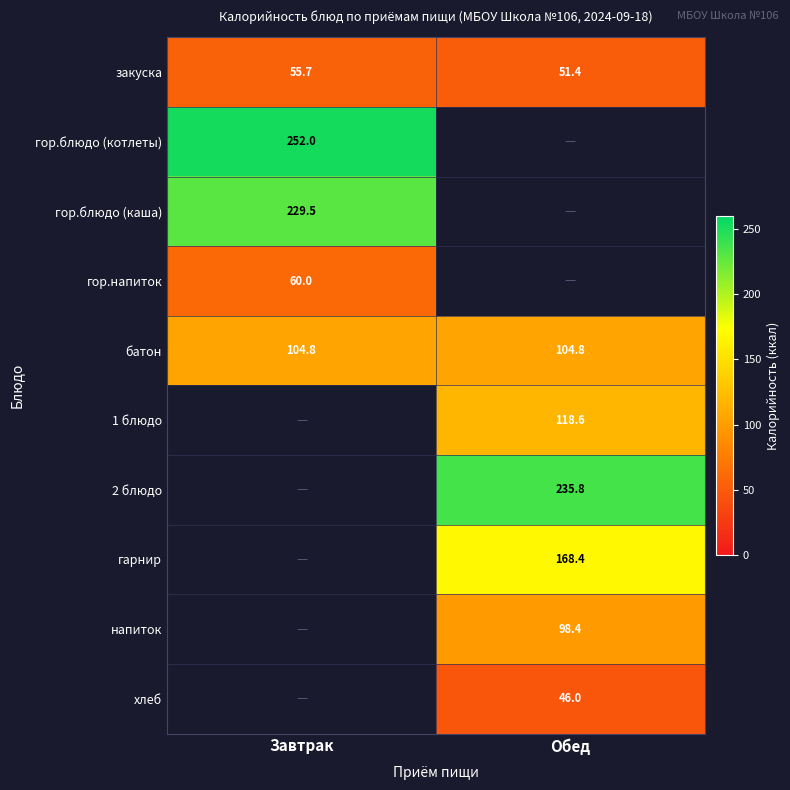

How many data points in закуска are above 55?

1